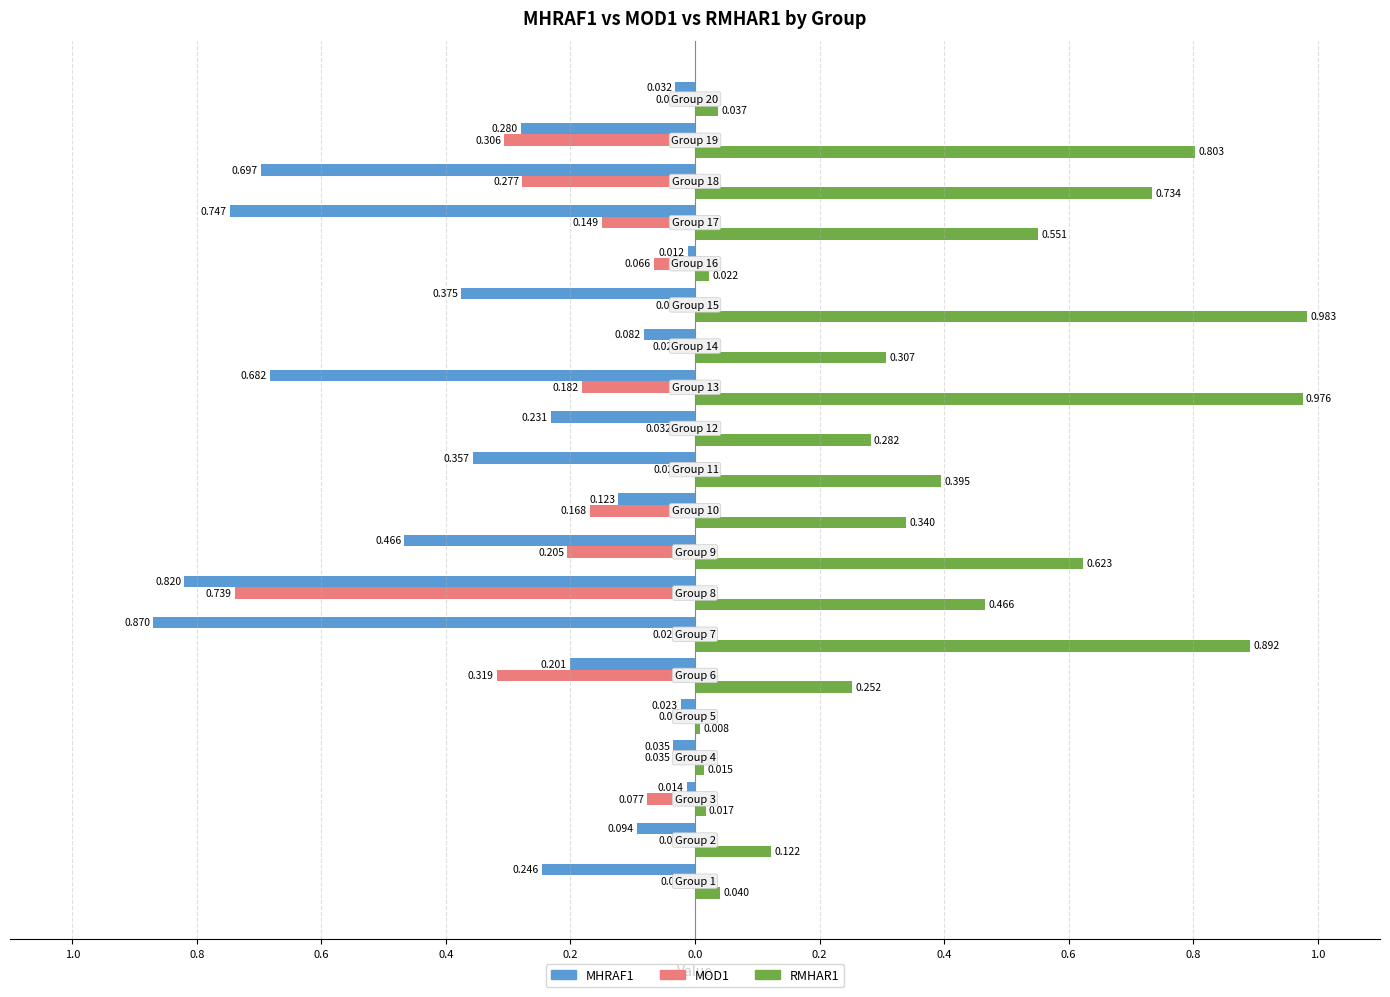

What are all the series names shown in the legend?

MHRAF1, MOD1, RMHAR1